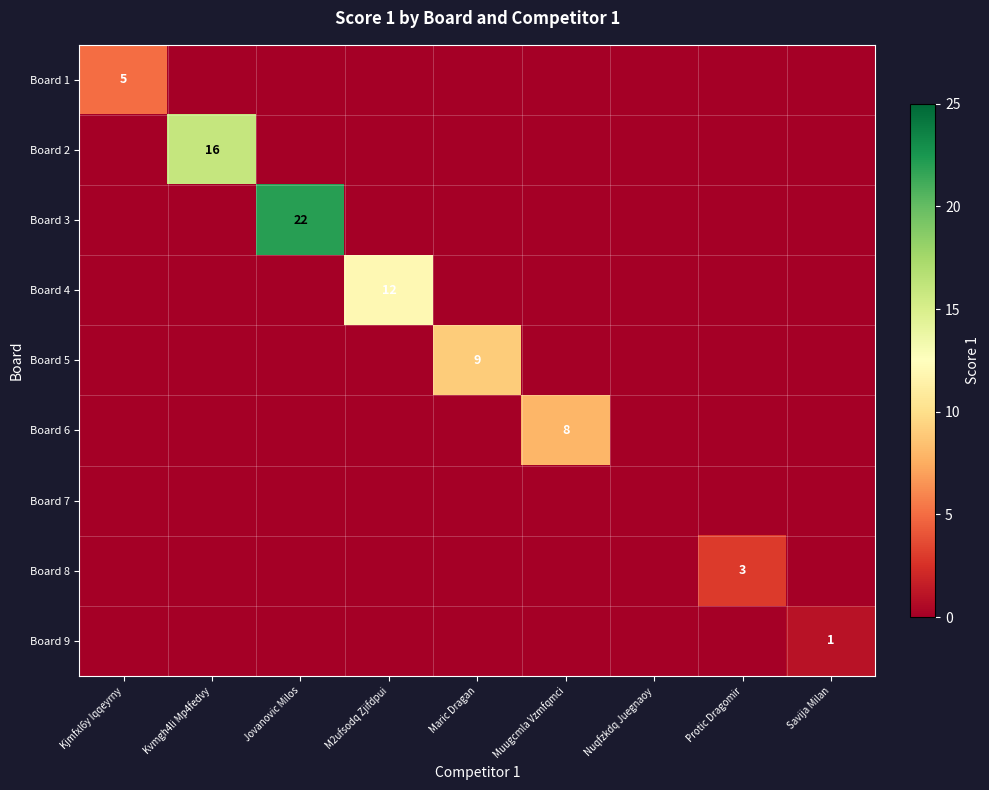

The value of Board 3 at Jovanovic Milos is 22. True or false?

True